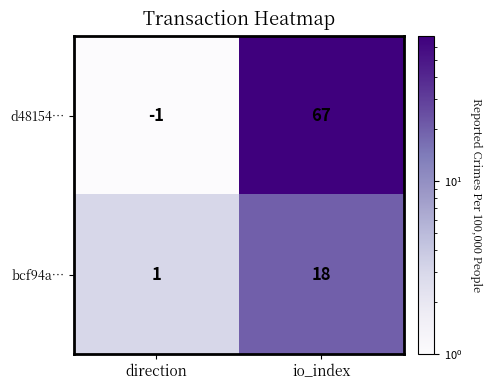

At io_index, list the series in order from largest to smallest.

d48154…, bcf94a…